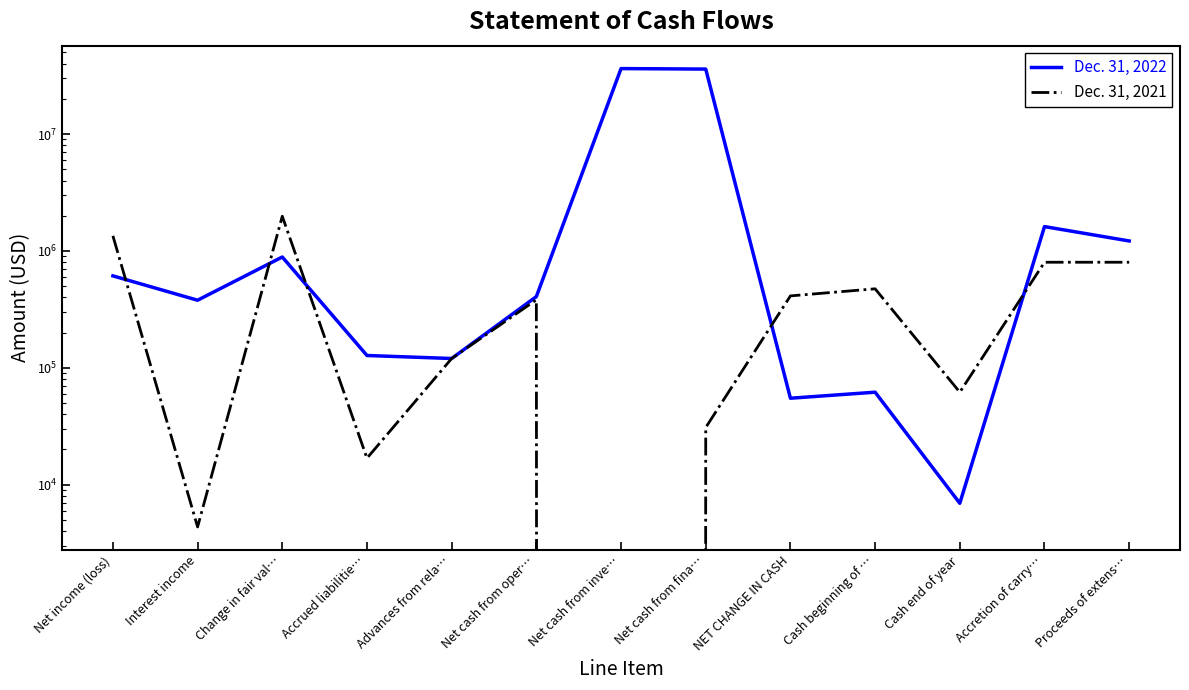

What is the label of the 6th point from the right?

Net cash from fina…